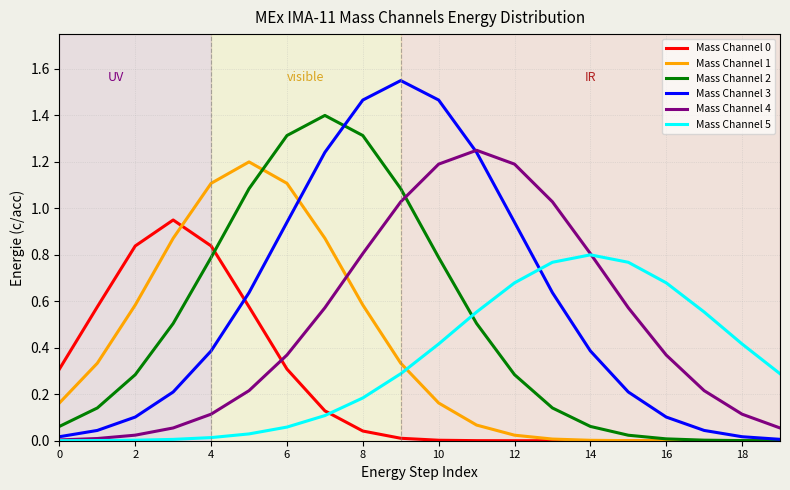

True or false: Mass Channel 4 and Mass Channel 1 intersect in this chart.

True